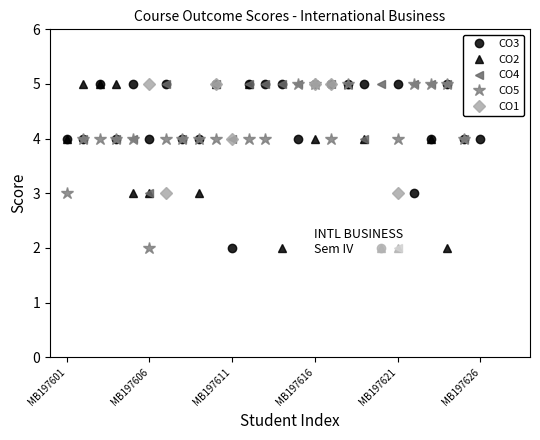

What is the smallest value displayed?

2.0